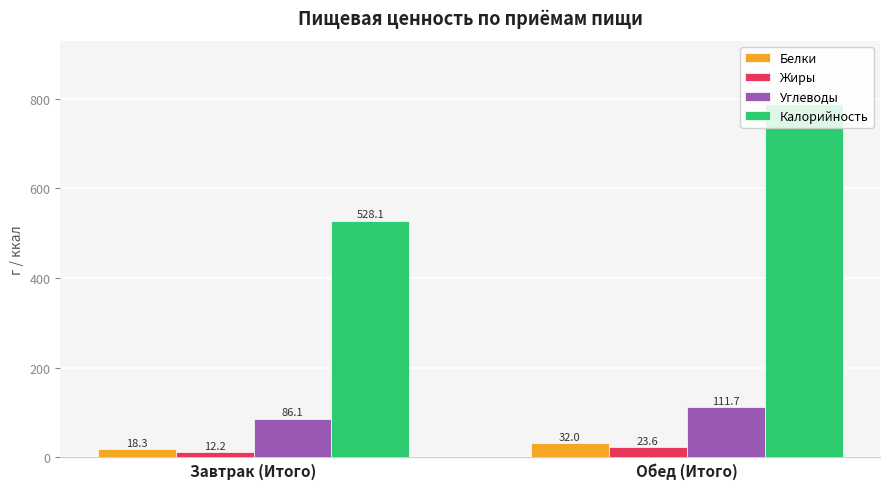

List the series in order of their peak value, highest first.

Калорийность, Углеводы, Белки, Жиры